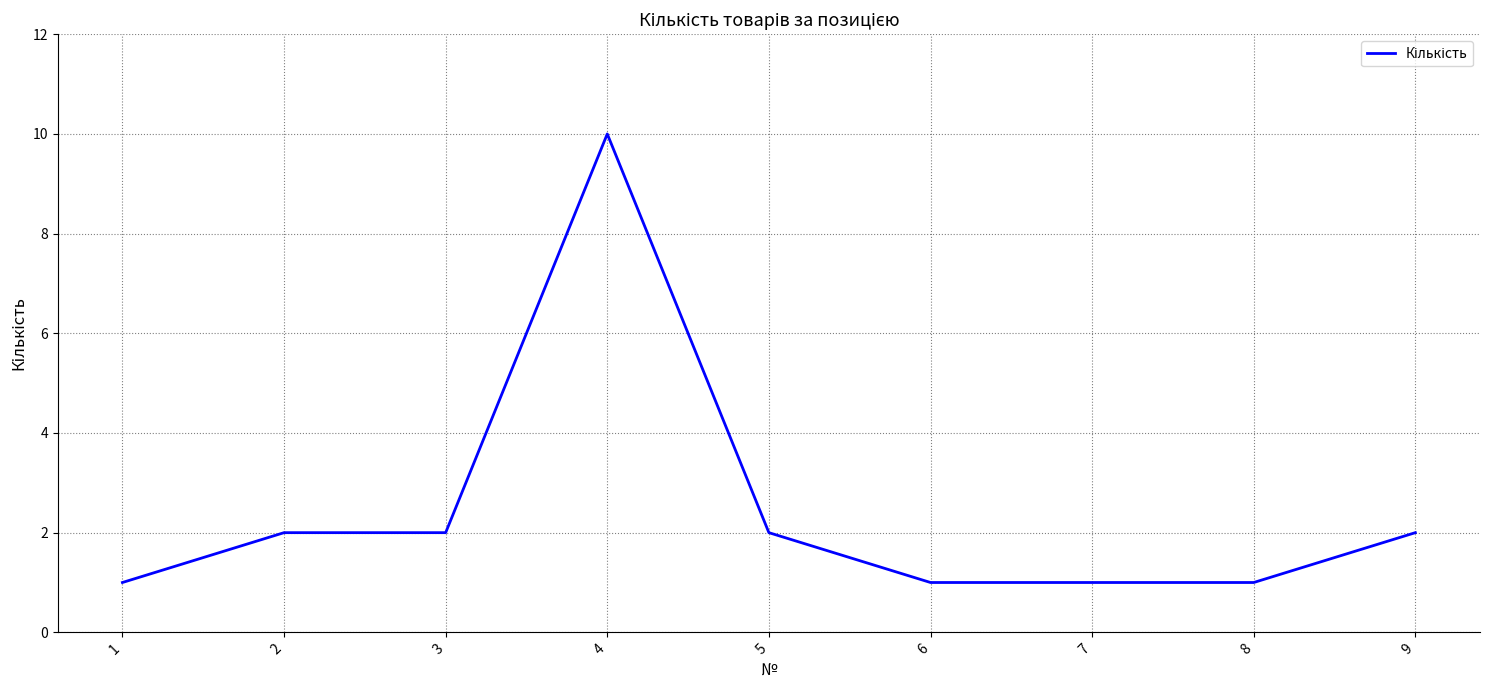

What is the change in value from 4 to 7?

-9